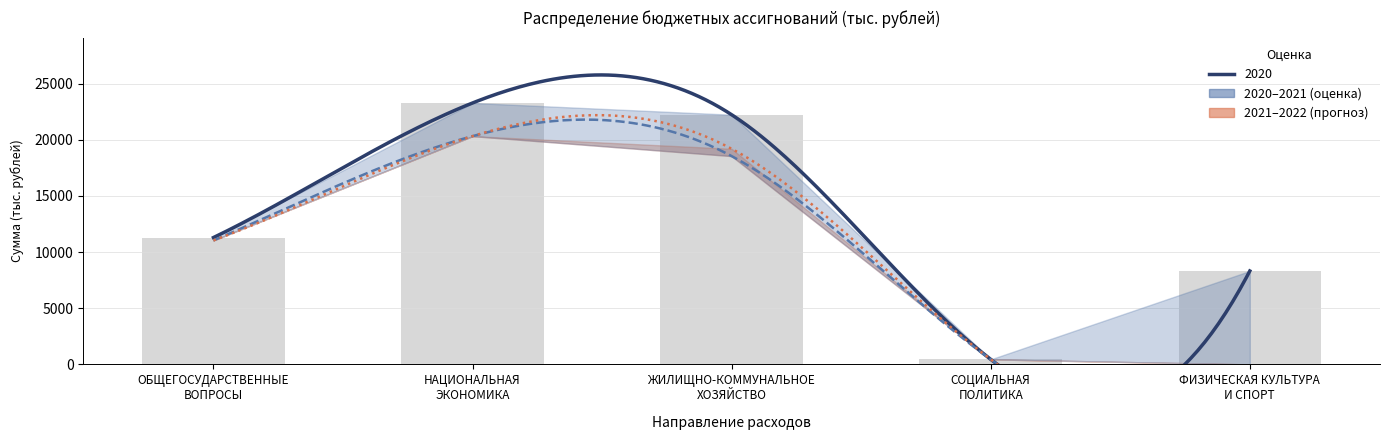

True or false: 2020 has a value of 23274.0 at НАЦИОНАЛЬНАЯ
ЭКОНОМИКА.

True